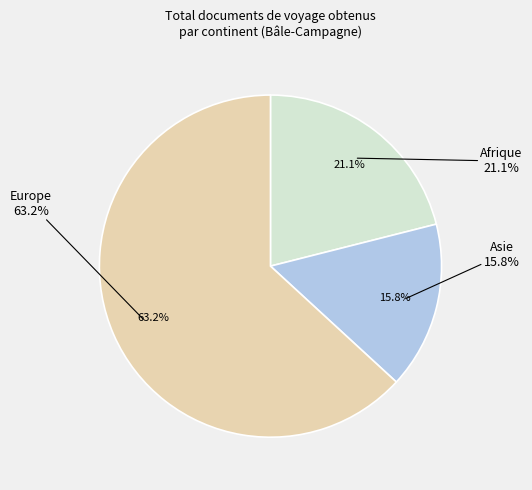

Is the sum of Afrique and Asie greater than half?

No